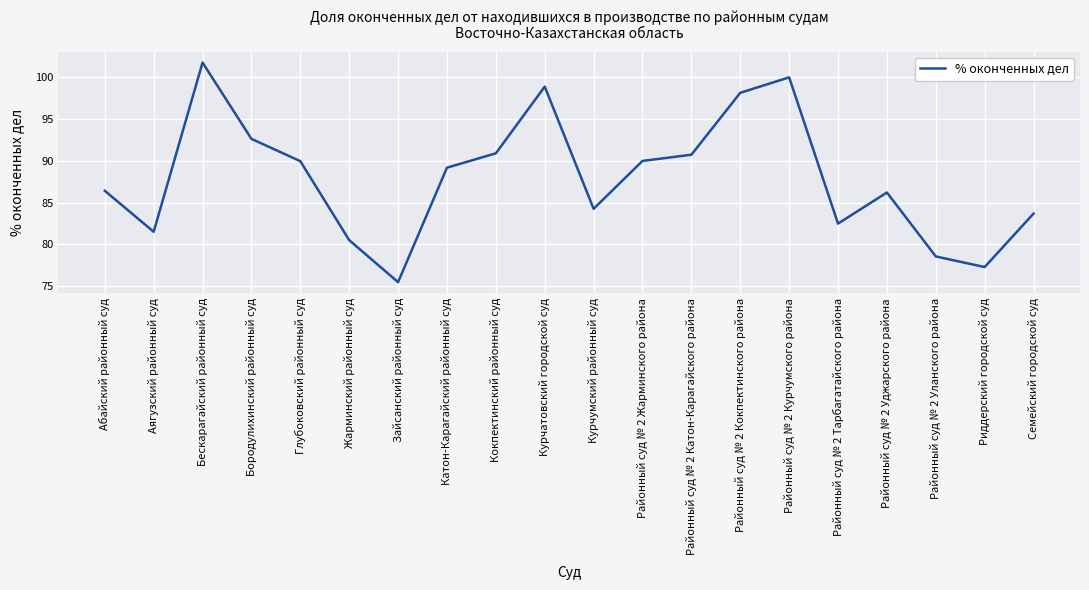

The chart shows a value of 162.7 at Районный суд № 2 Катон-Карагайского района. True or false?

False